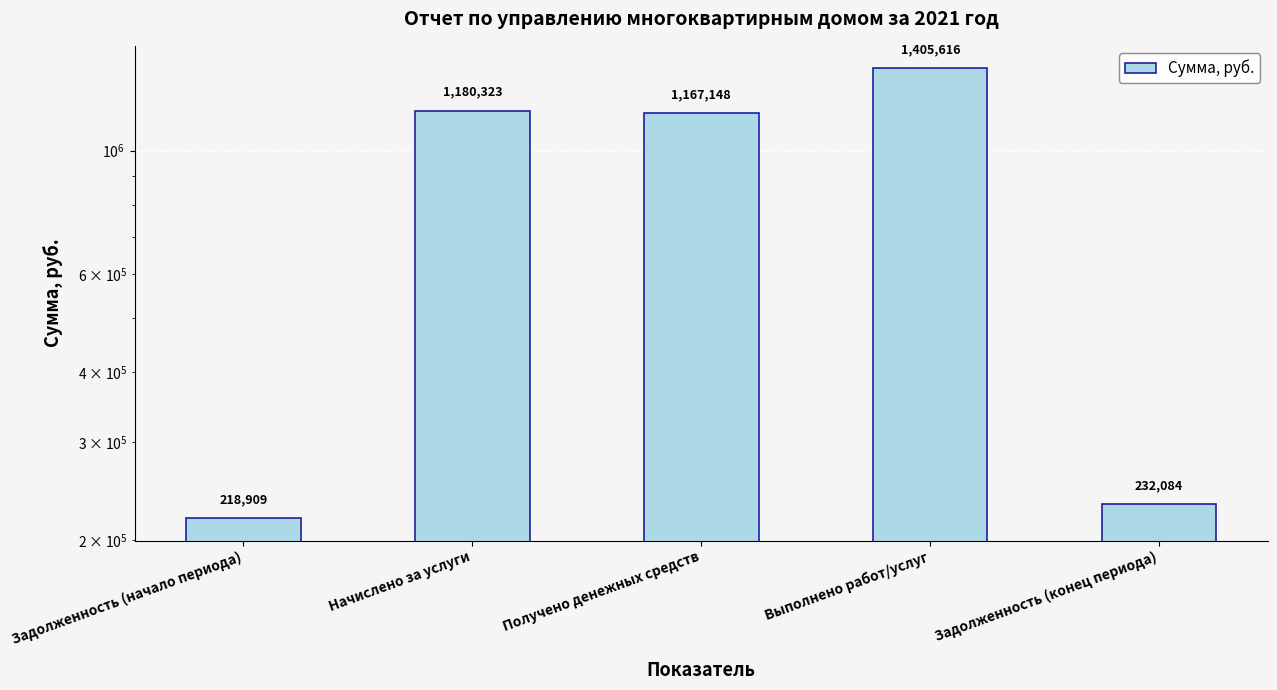

What is the change in value from Получено денежных средств to Выполнено работ/услуг?

+238467.8